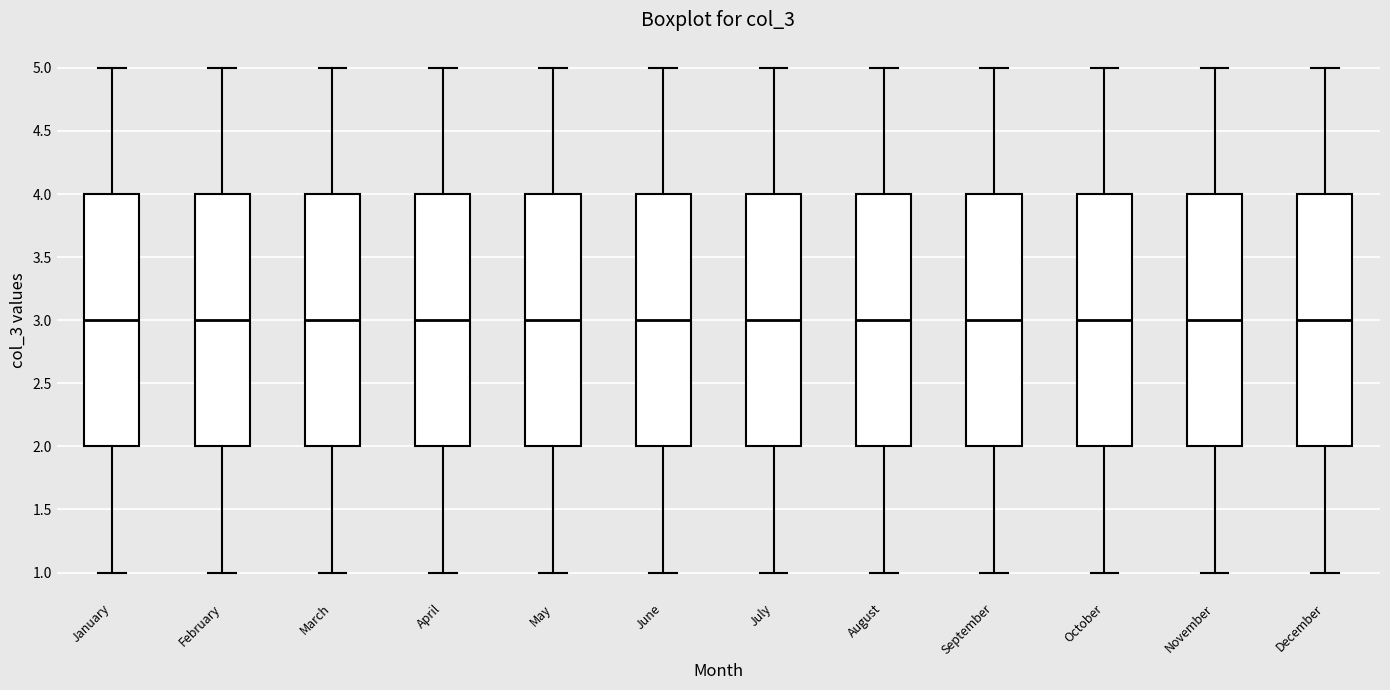

Reading left to right, transcribe this box plot: for each box, give where its median line is, the range the box spans, and where its two whiskers end, as read against the y-axis. The values are not printed on the chart, so give them approximately, as read against the axis.

January: median 3, box 2 to 4, whiskers 1 to 5
February: median 3, box 2 to 4, whiskers 1 to 5
March: median 3, box 2 to 4, whiskers 1 to 5
April: median 3, box 2 to 4, whiskers 1 to 5
May: median 3, box 2 to 4, whiskers 1 to 5
June: median 3, box 2 to 4, whiskers 1 to 5
July: median 3, box 2 to 4, whiskers 1 to 5
August: median 3, box 2 to 4, whiskers 1 to 5
September: median 3, box 2 to 4, whiskers 1 to 5
October: median 3, box 2 to 4, whiskers 1 to 5
November: median 3, box 2 to 4, whiskers 1 to 5
December: median 3, box 2 to 4, whiskers 1 to 5